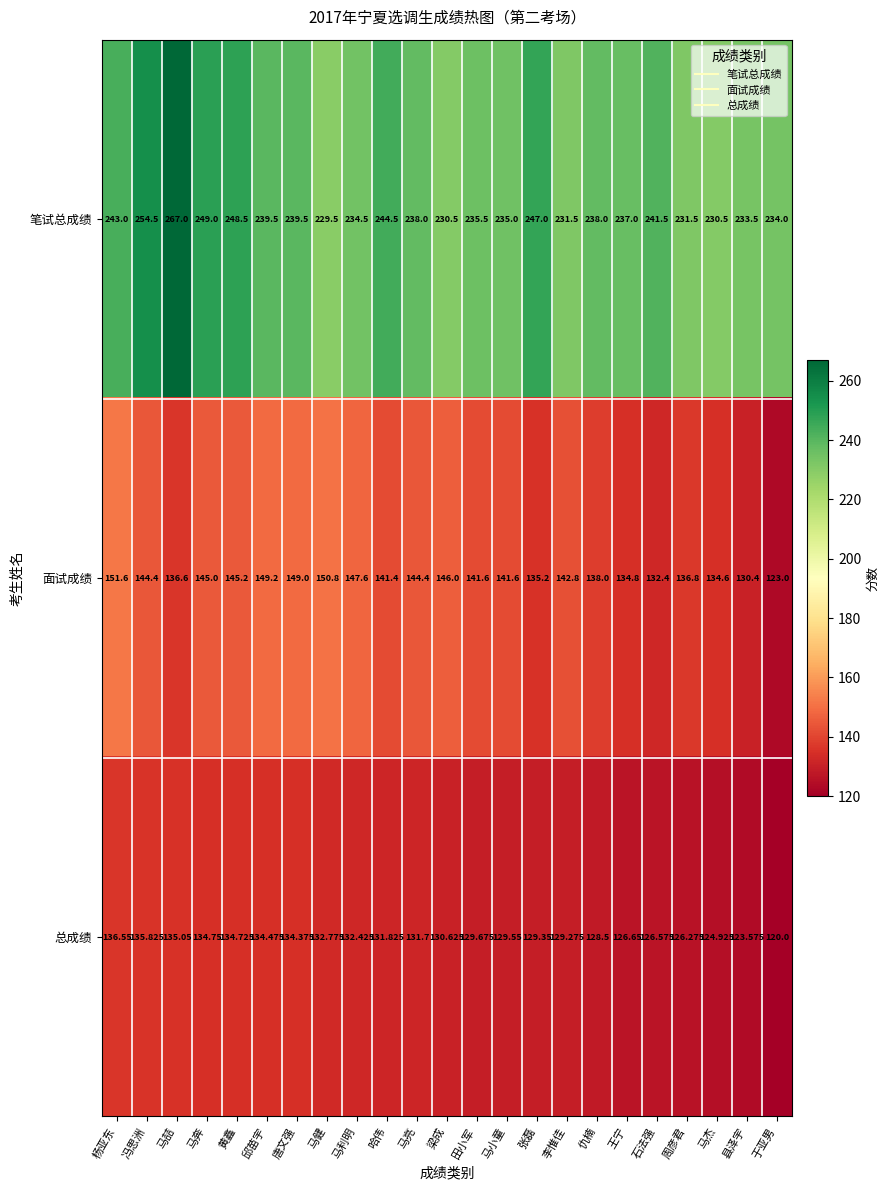

Which label corresponds to the largest value in the chart?

马喆